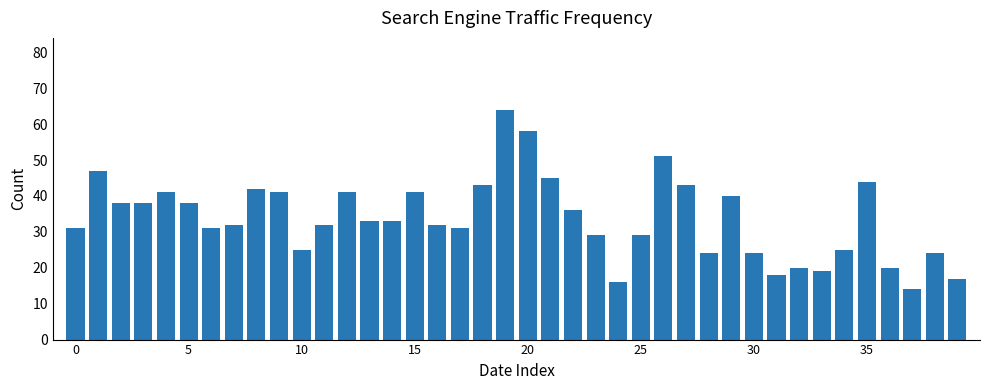

What is the minimum value shown in the chart?

14